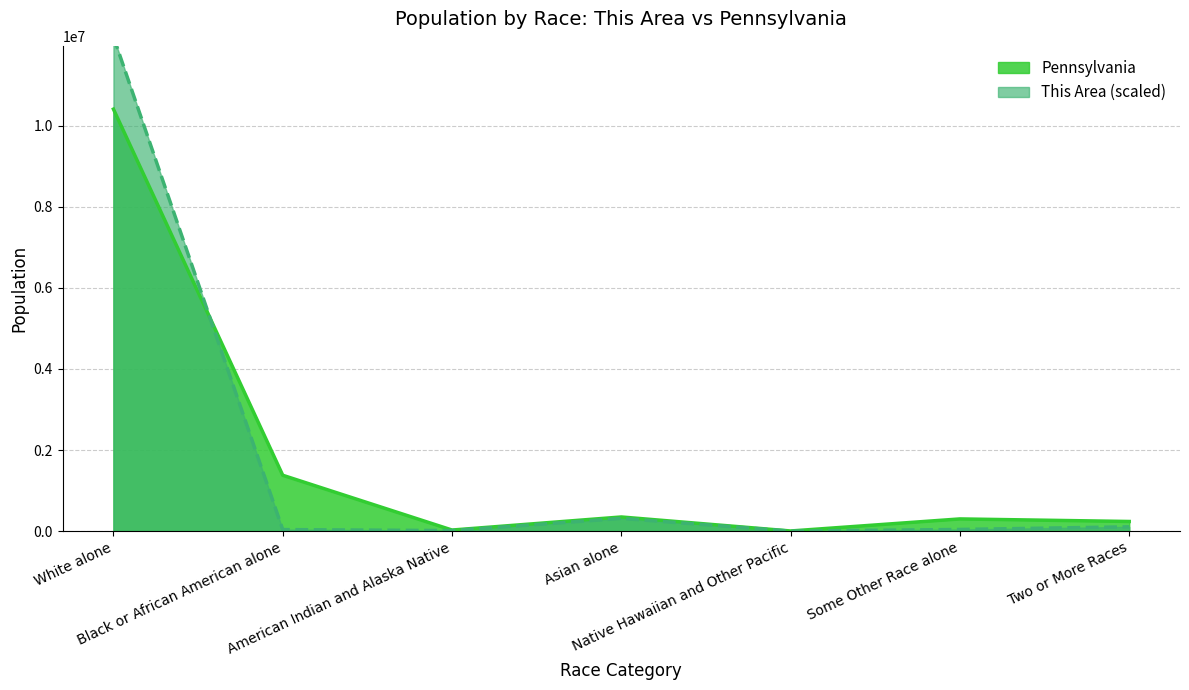

Which series has the largest range (max minus min)?

This Area